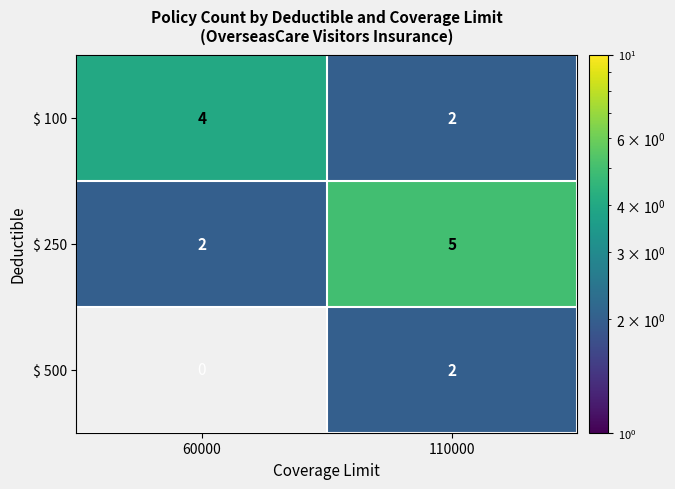

Reading left to right, list all the values displayed in this chart.

$ 100: 4	2
$ 250: 2	5
$ 500: 0	2